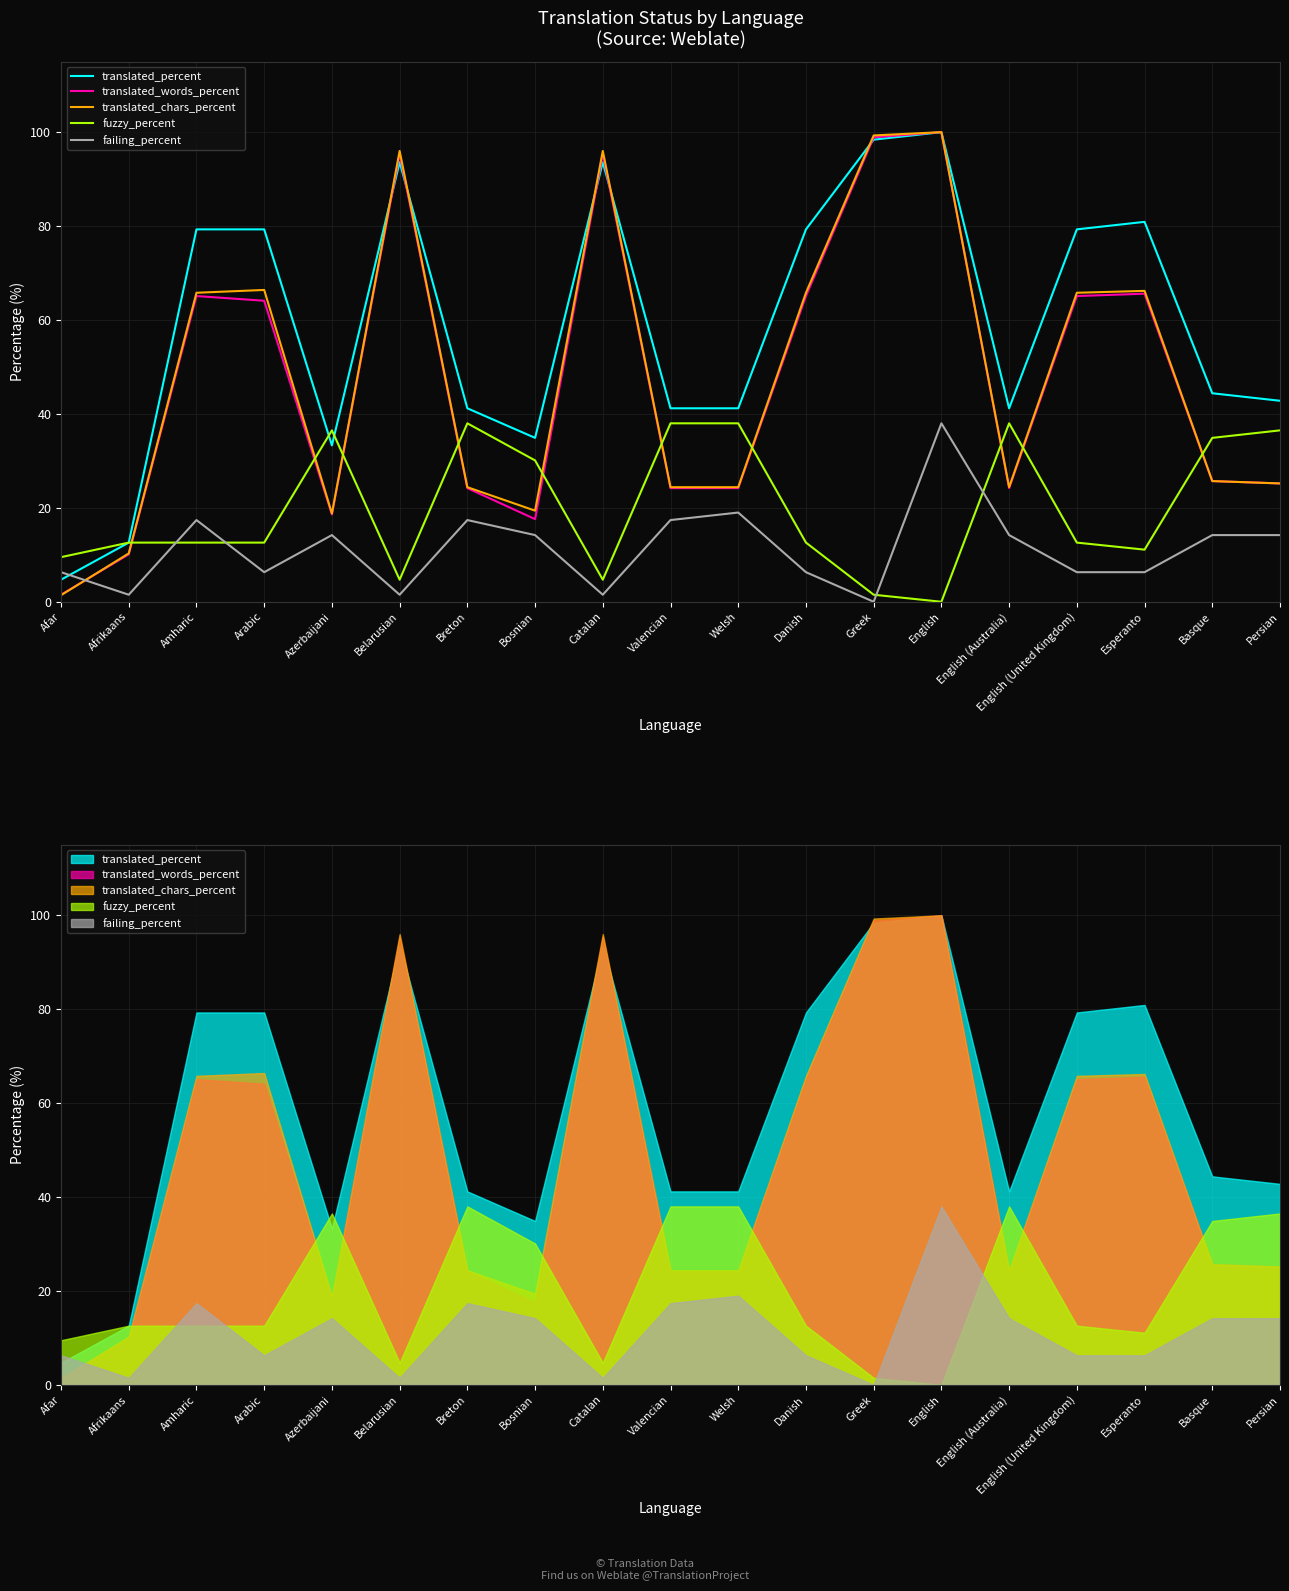

What is the label of the 11th point from the right?

Catalan